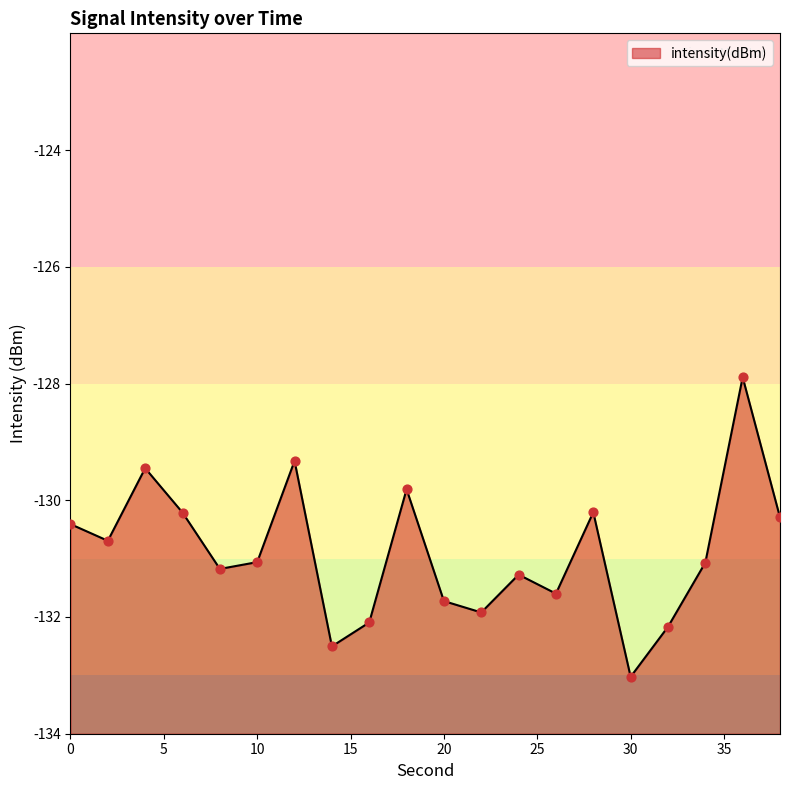

Which has a higher value, 28 or 22?

28